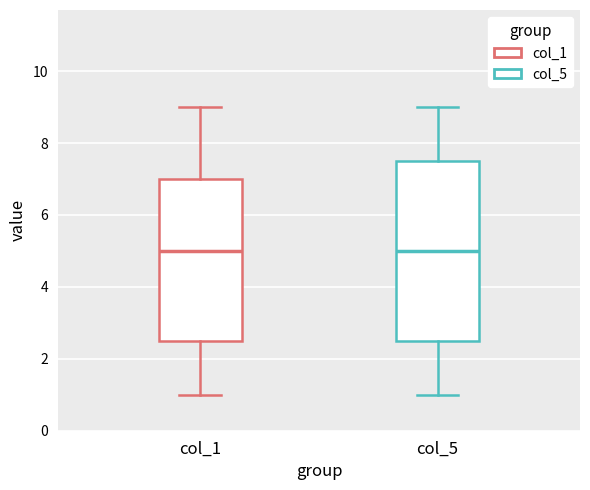

Reading left to right, transcribe this box plot: for each box, give where its median line is, the range the box spans, and where its two whiskers end, as read against the y-axis. The values are not printed on the chart, so give them approximately, as read against the axis.

col_1: median 5.0, box 2.6 to 7.0, whiskers 1.0 to 9.0
col_5: median 5.0, box 2.6 to 7.6, whiskers 1.0 to 9.0